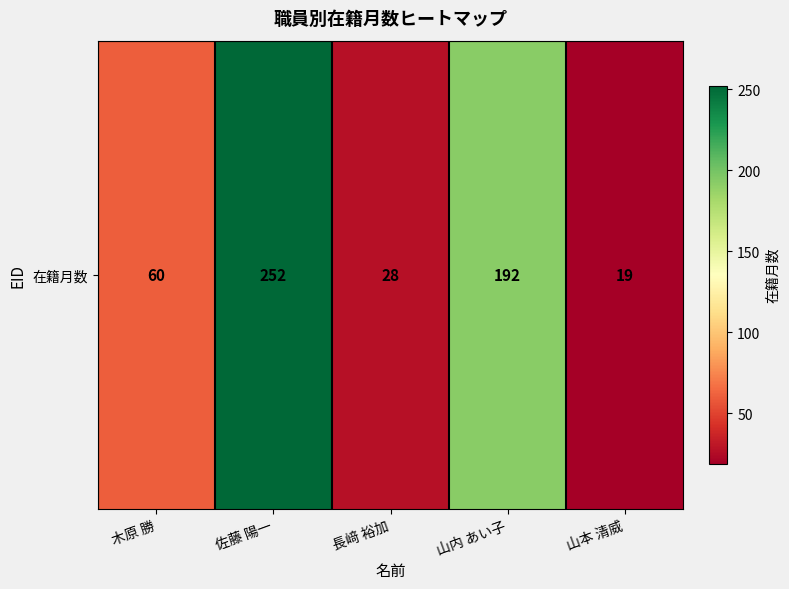

List the labels in order of value, largest first.

佐藤 陽一, 山内 あい子, 木原 勝, 長﨑 裕加, 山本 清威